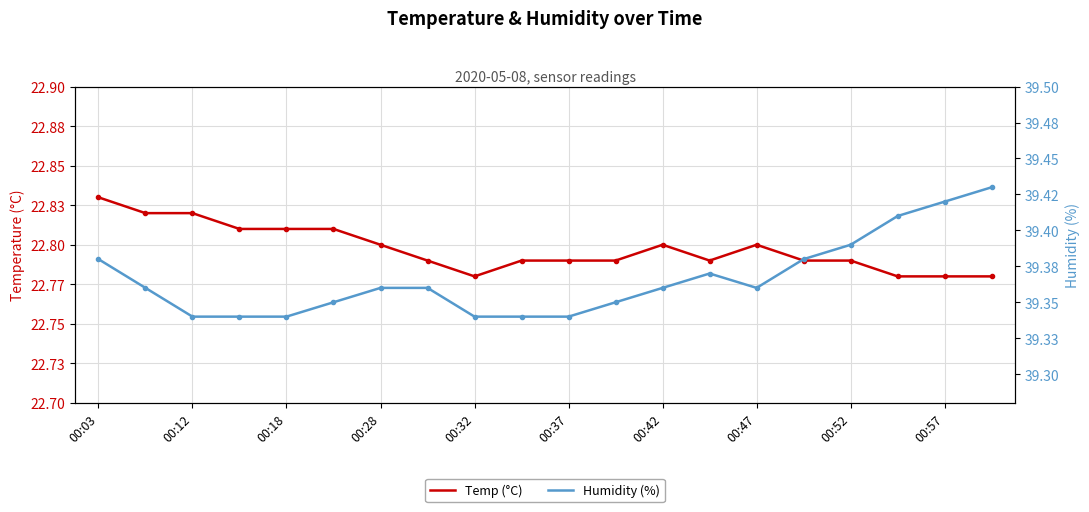

How many categories are shown in the chart?

20